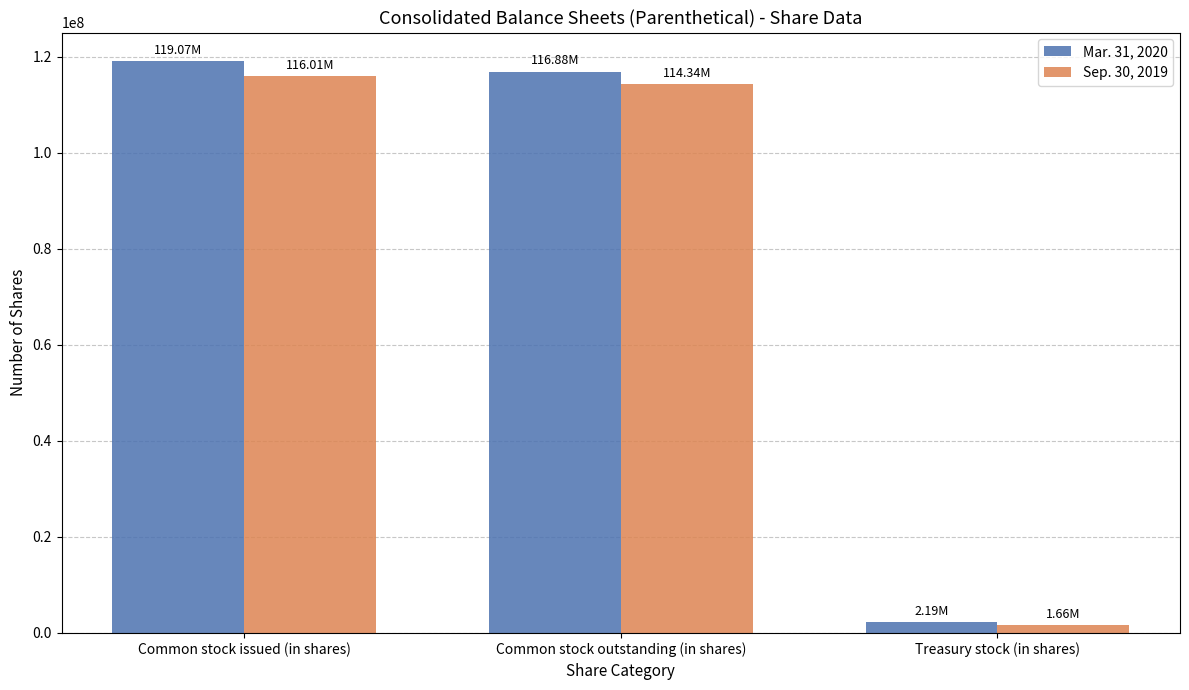

Reading left to right, extract all data points from this chart.

Mar. 31, 2020: Common stock issued (in shares)=119070000	Common stock outstanding (in shares)=116876000	Treasury stock (in shares)=2194000
Sep. 30, 2019: Common stock issued (in shares)=116008000	Common stock outstanding (in shares)=114344000	Treasury stock (in shares)=1664000